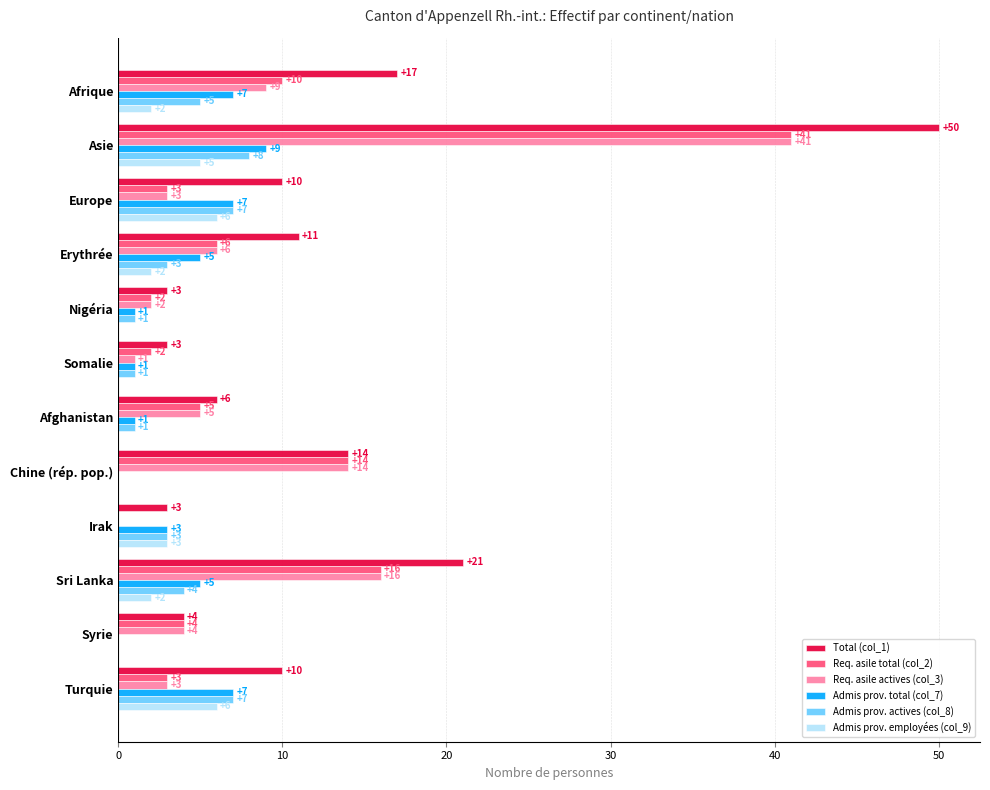

Between Nigéria and Irak, which series saw the biggest shift?

Admis prov. employées (col_9)